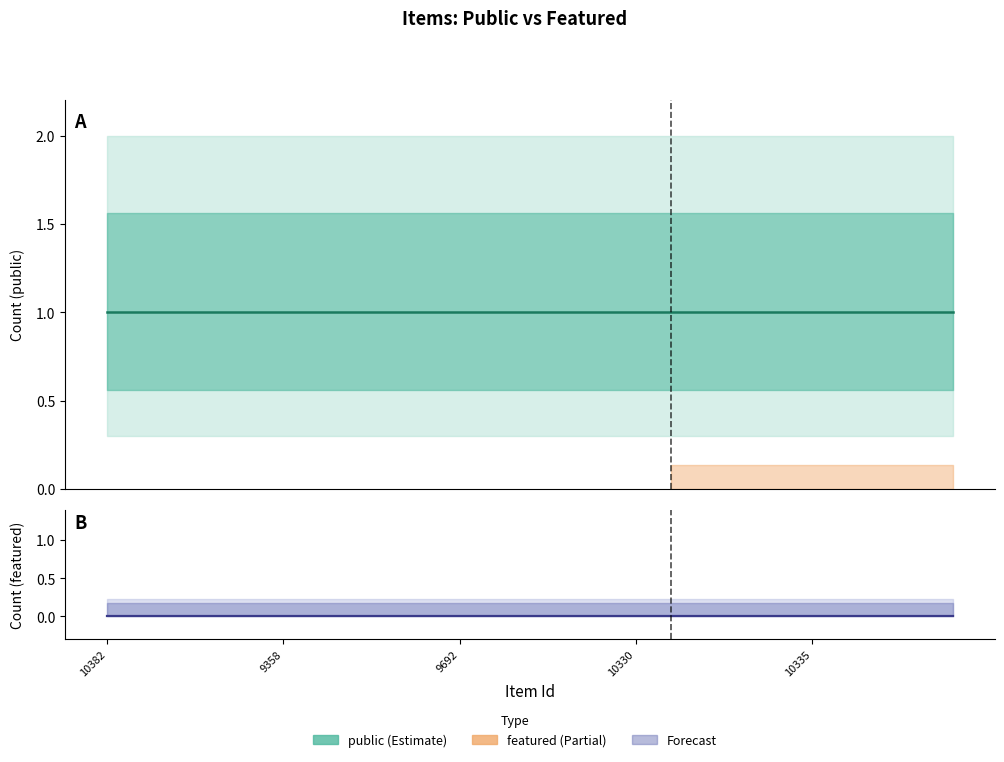

True or false: public and featured cross at least once.

False